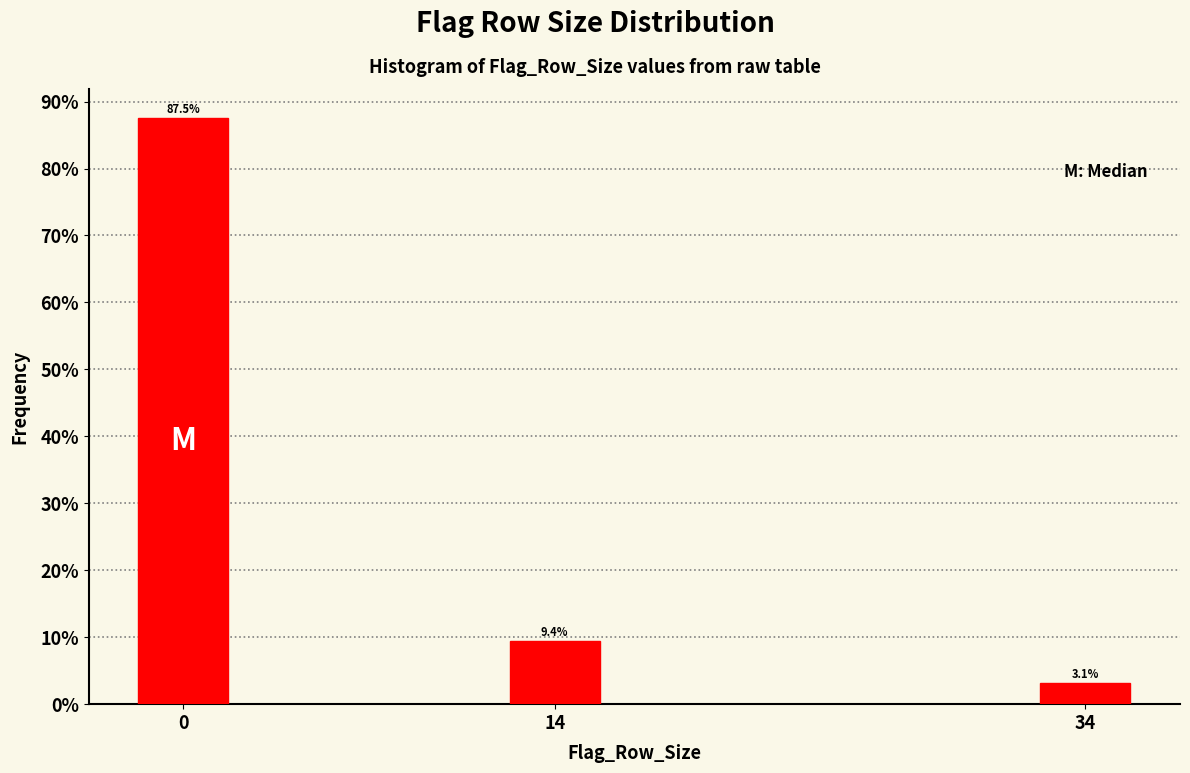

Reading right to left, what are all the values shown in this chart?

34=3.1	14=9.4	0=87.5